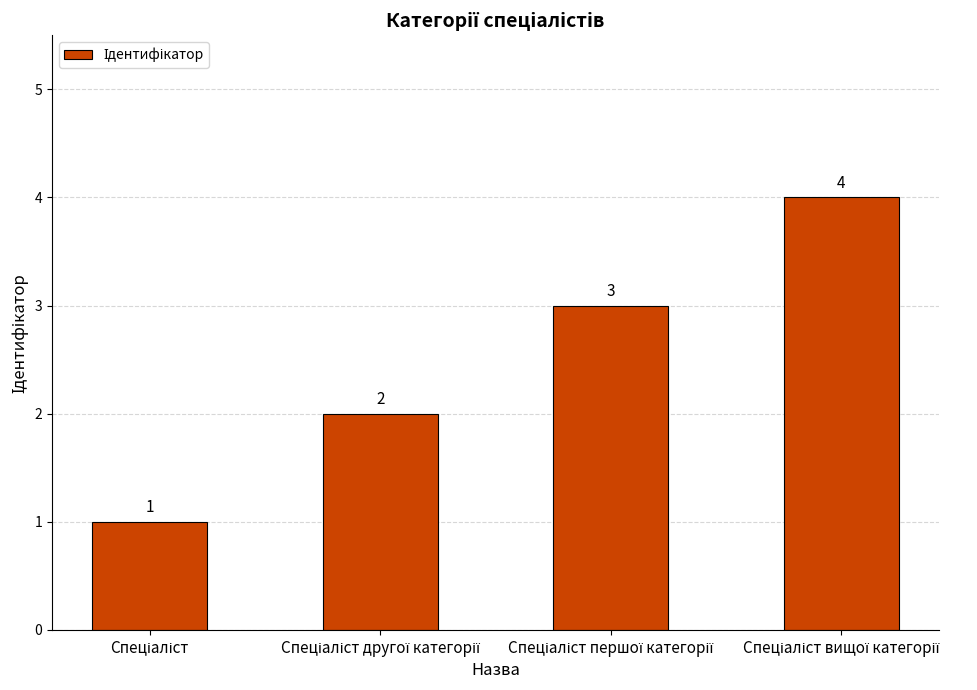

How many values are between 2 and 4?

3